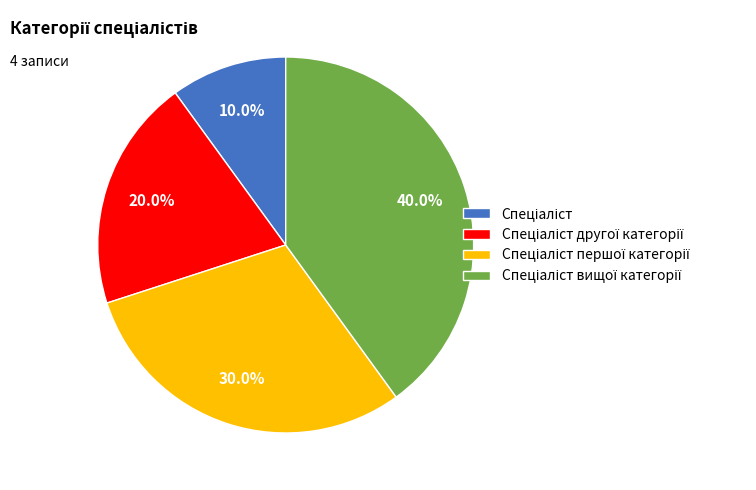

Is there a majority slice in this chart?

No